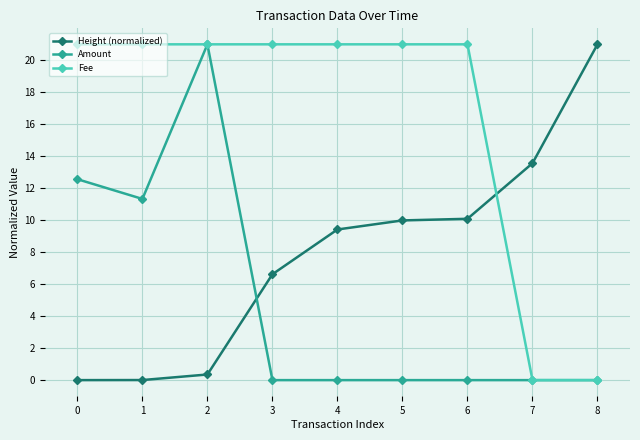

What is the difference between the maximum and minimum values in the Fee series?

21.0